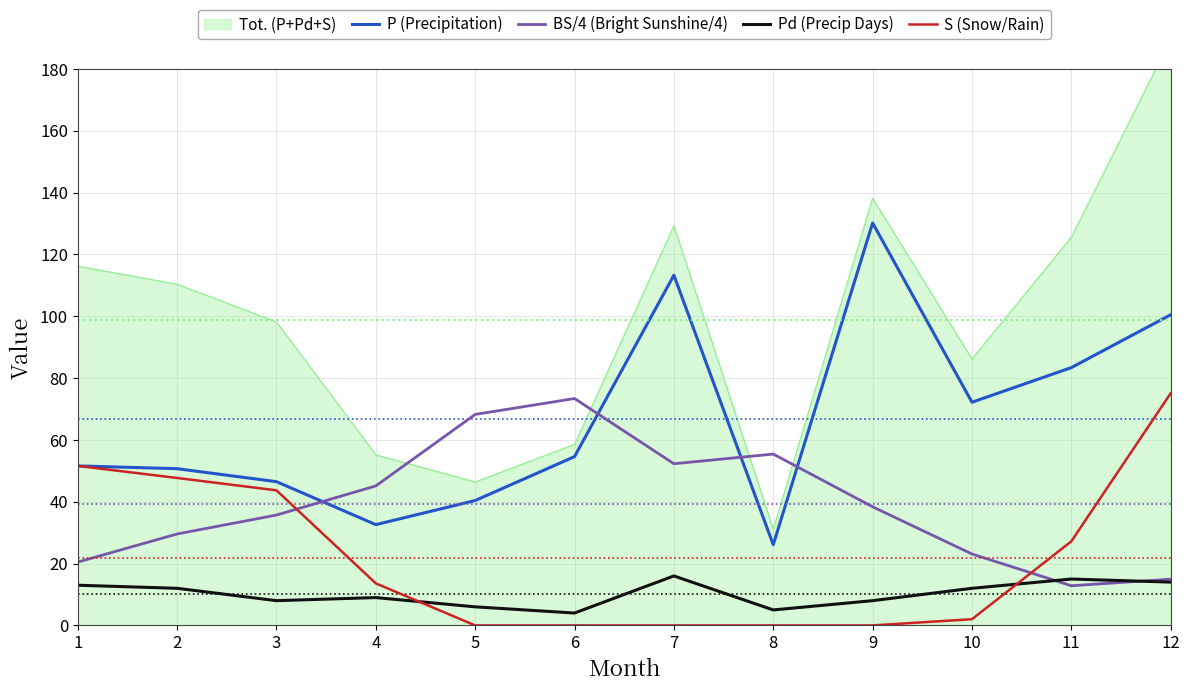

Reading left to right, extract all data points from this chart.

P (Precipitation): 51.6	50.7	46.5	32.6	40.4	54.6	113.3	26.1	130.2	72.2	83.4	100.5
BS/4 (Bright Sunshine/4): 20.5	29.6	35.7	45.1	68.2	73.4	52.3	55.4	38.4	23.1	12.8	14.9
Pd (Precip Days): 13.0	12.0	8.0	9.0	6.0	4.0	16.0	5.0	8.0	12.0	15.0	14.0
S (Snow/Rain): 51.6	47.7	43.7	13.6	0.0	0.0	0.0	0.0	0.0	2.0	27.2	75.1